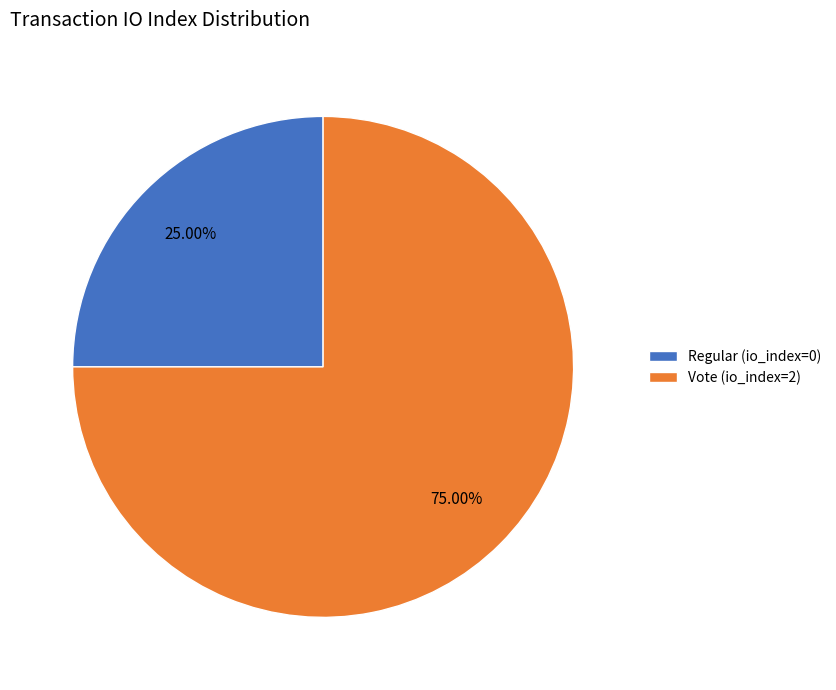

Does any single category account for the majority?

Yes